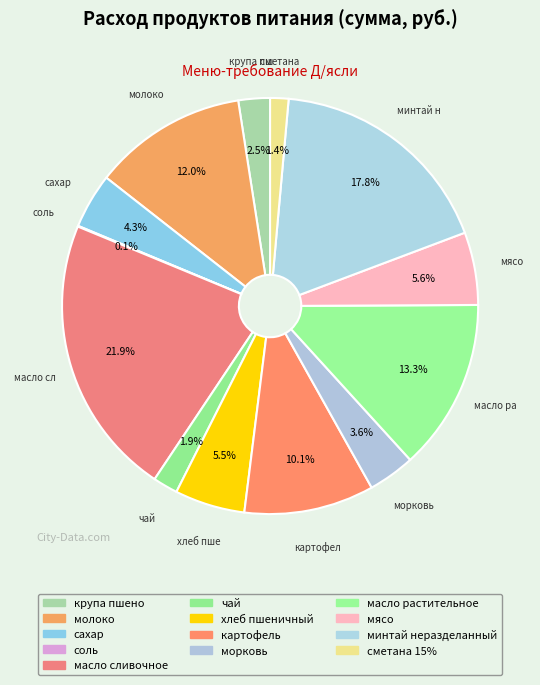

How many slices are in this pie chart?

13